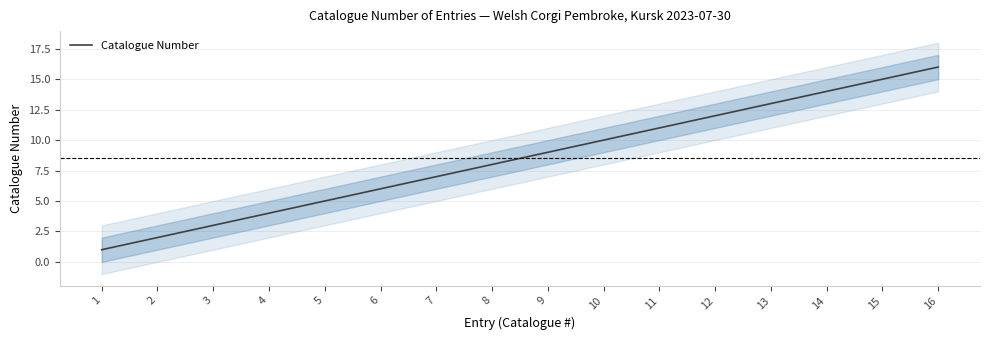

Rank the categories by value from lowest to highest.

1, 2, 3, 4, 5, 6, 7, 8, 9, 10, 11, 12, 13, 14, 15, 16